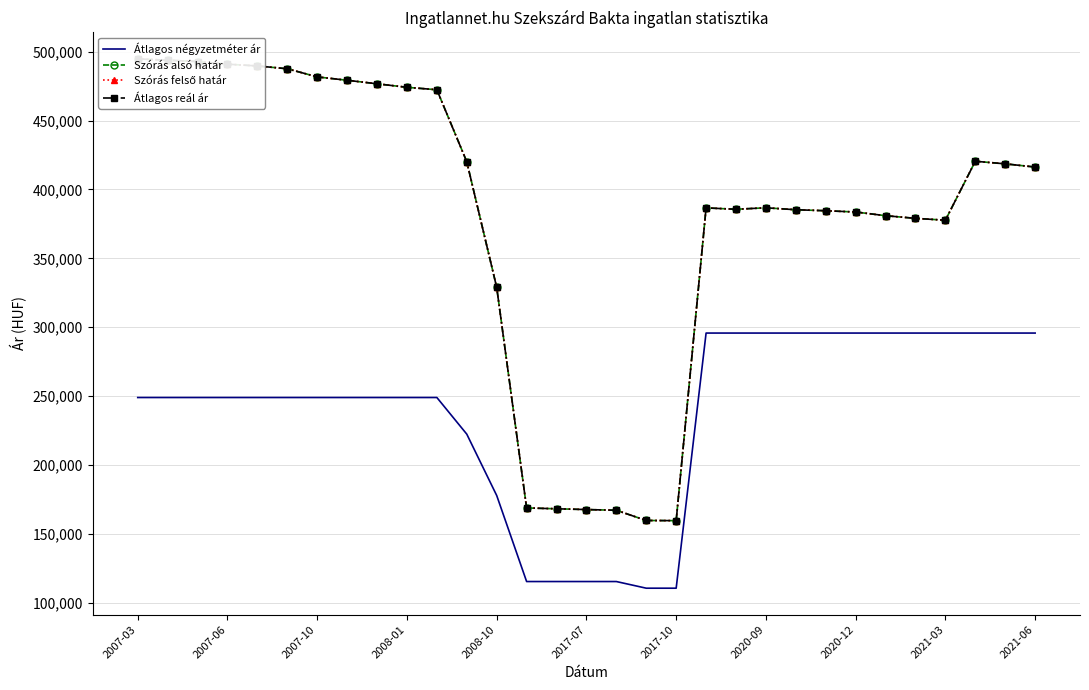

True or false: Szórás alsó határ and Átlagos reál ár cross at least once.

False